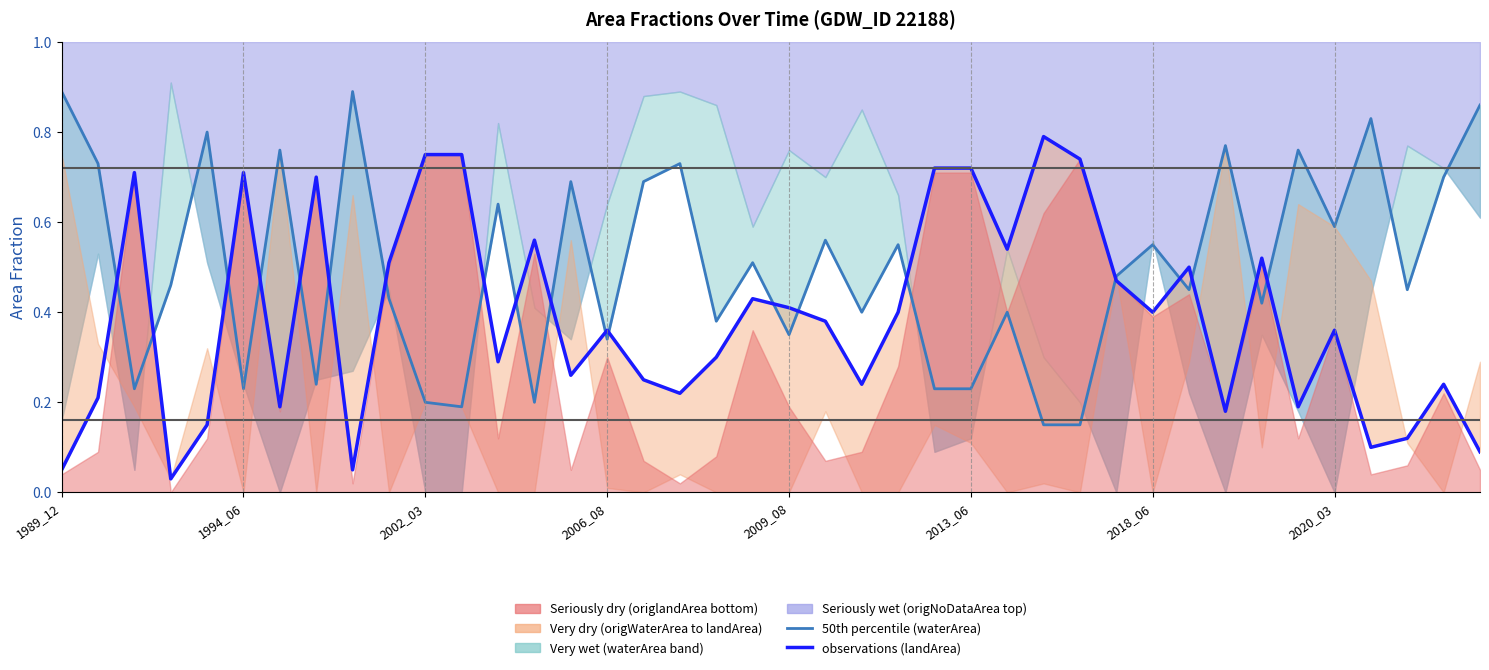

True or false: 50th percentile (waterArea) has a value of 0.6 at 12.

True